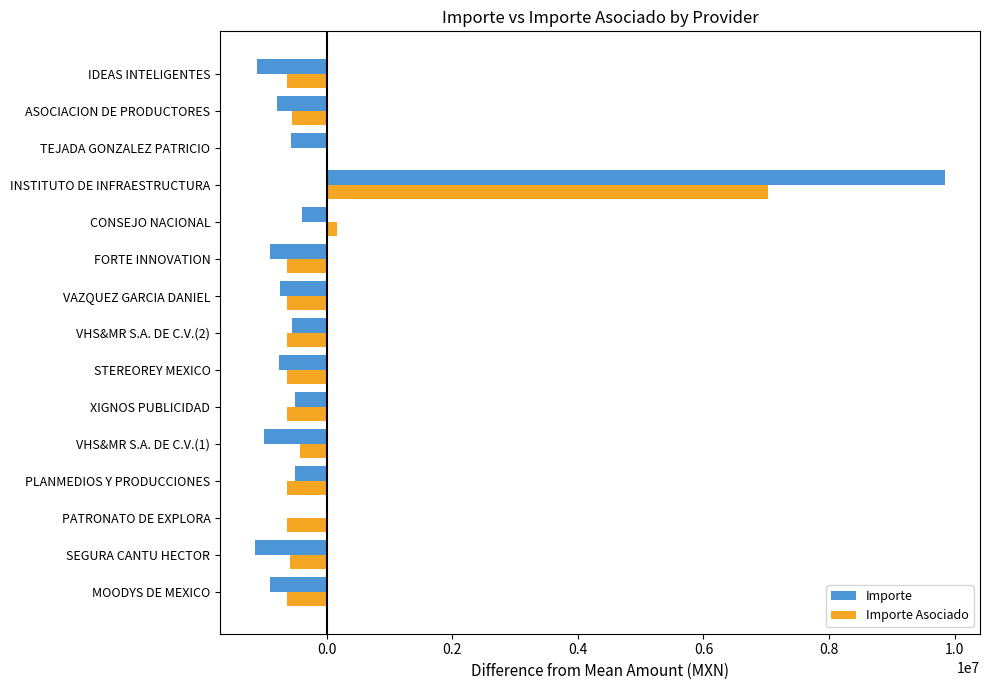

Where is Importe Asociado nearest to the value 3197984?

CONSEJO NACIONAL